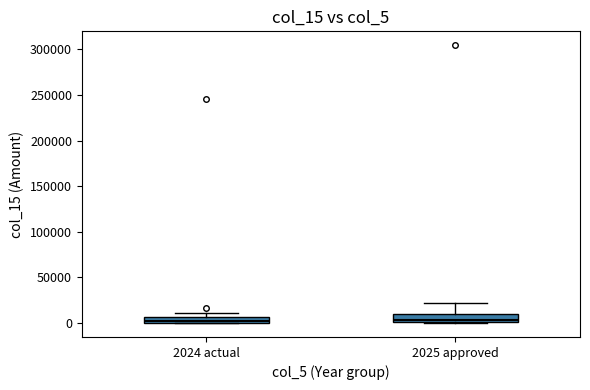

Where is the lower edge of the box for 2024 actual on the y-axis? The values are not printed on the chart, so give them approximately, as read against the axis.

0